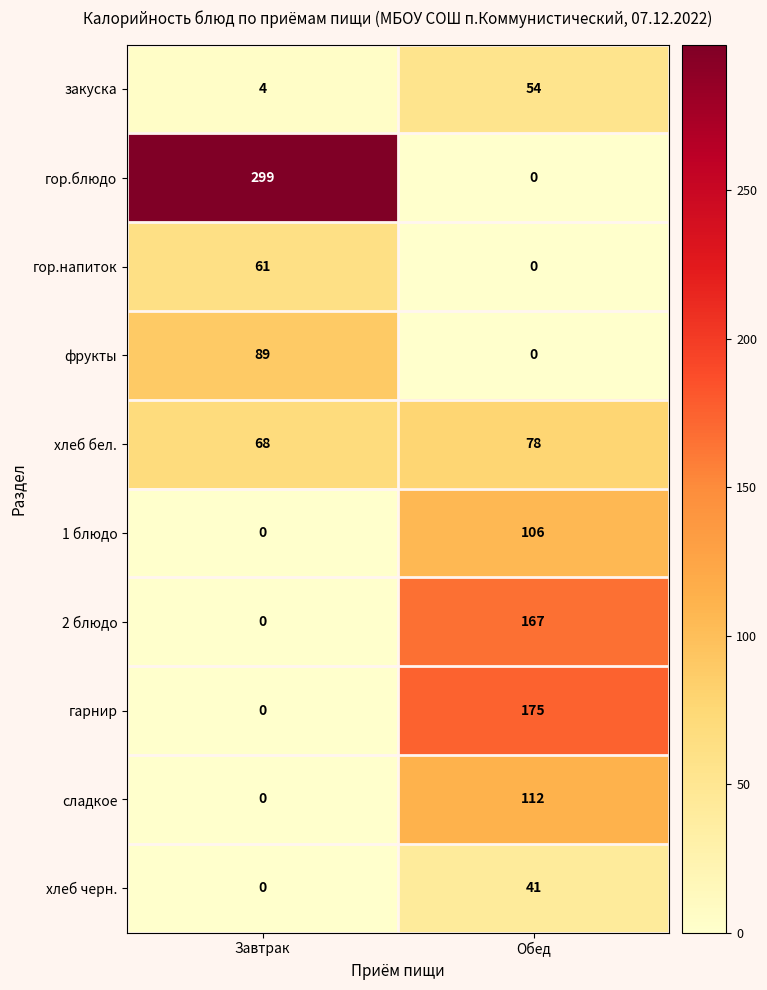

Where is гор.напиток nearest to the value 30?

Обед